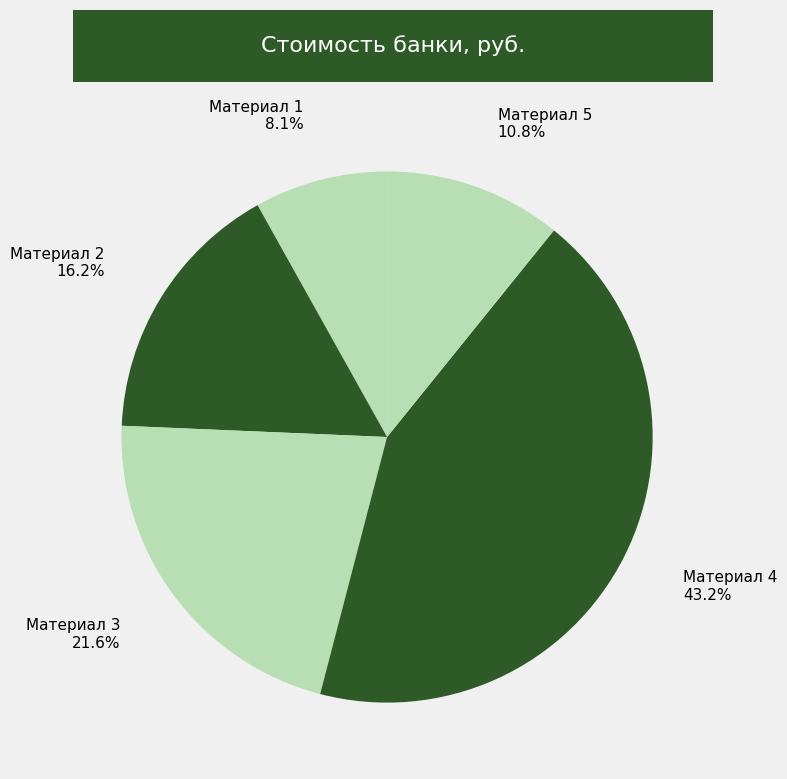

What is the total percentage of Материал 3 and Материал 1?

29.7%